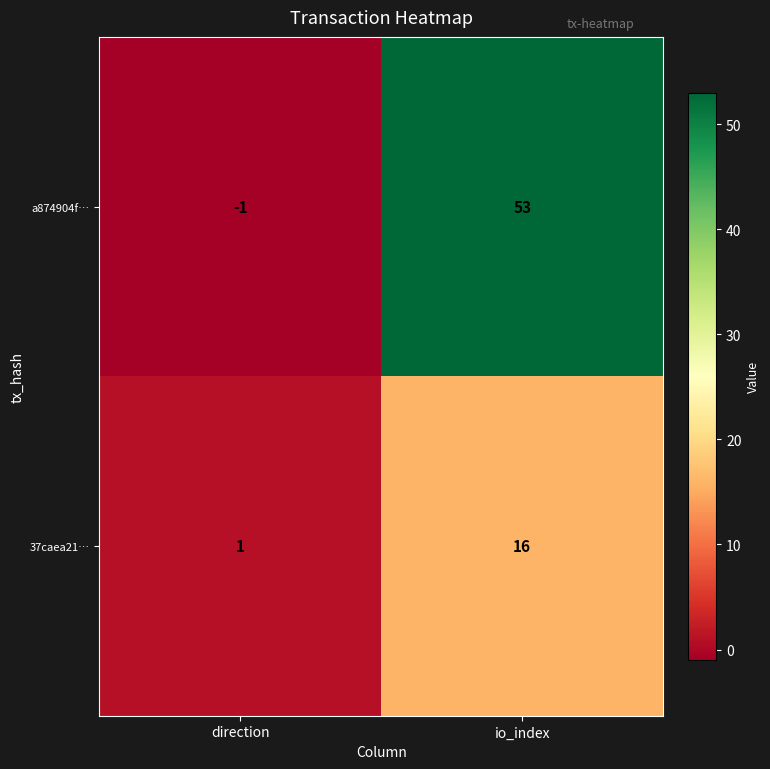

Which category has the highest value in the 37caea21… series?

io_index